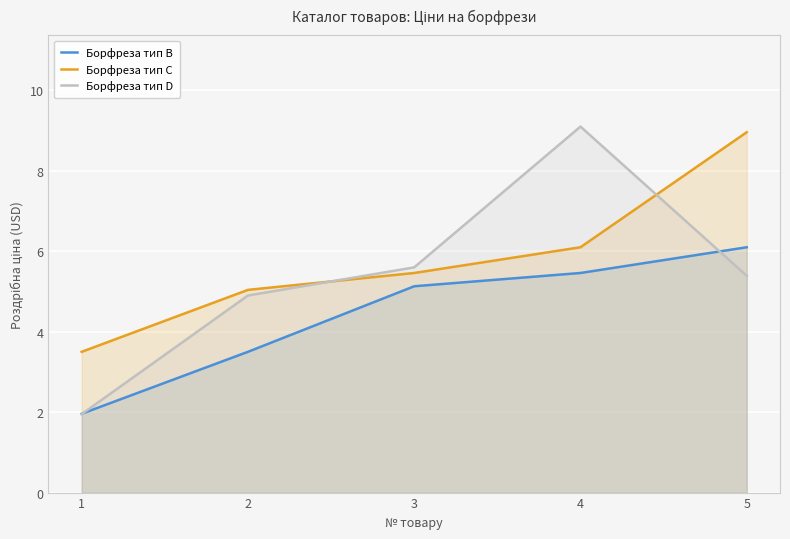

Rank the series by their average value, from lowest to highest.

Борфреза тип B, Борфреза тип D, Борфреза тип C